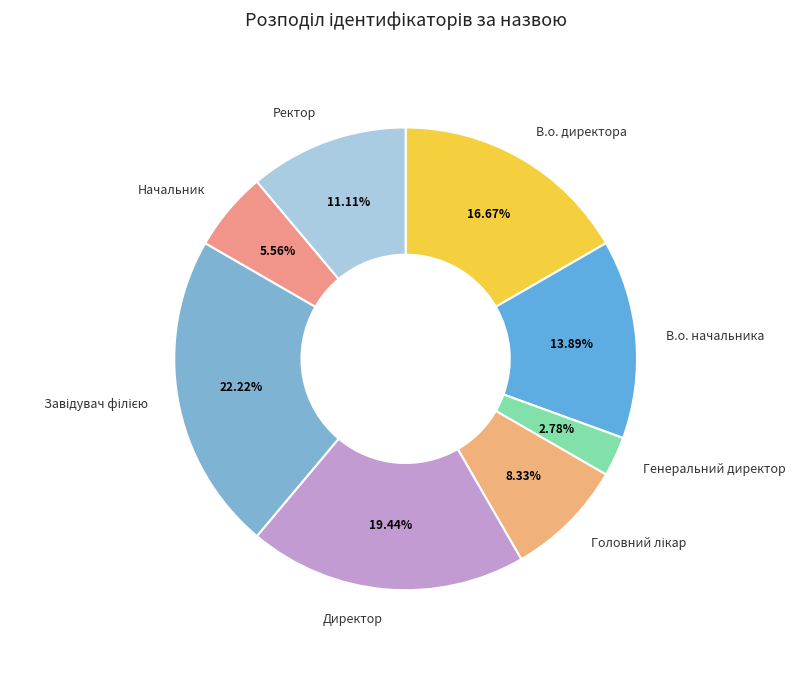

What percentage is the В.о. директора slice, to the nearest percent?

17%